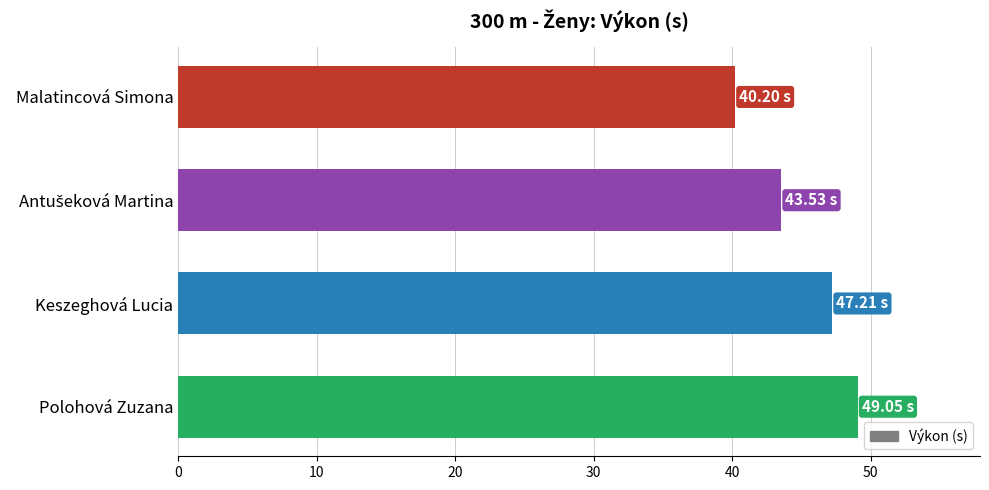

What is the average value?

45.0